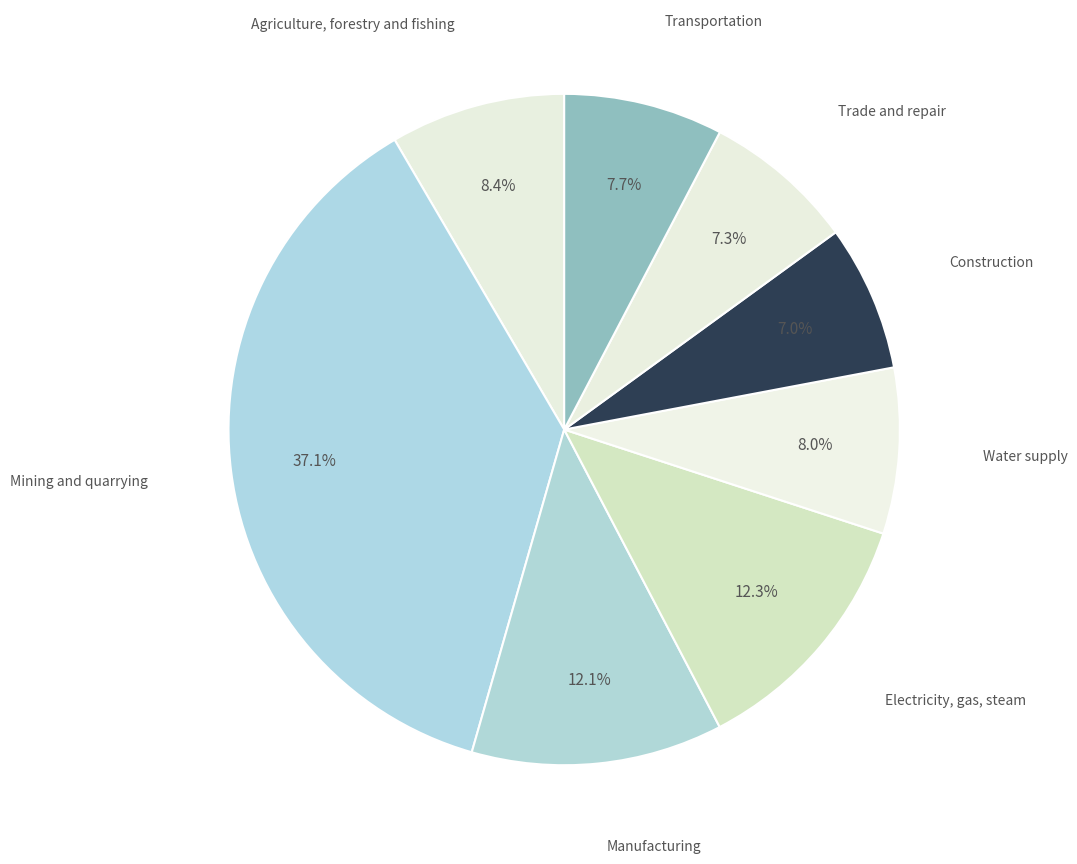

Which category has the biggest portion of the pie?

Mining and quarrying